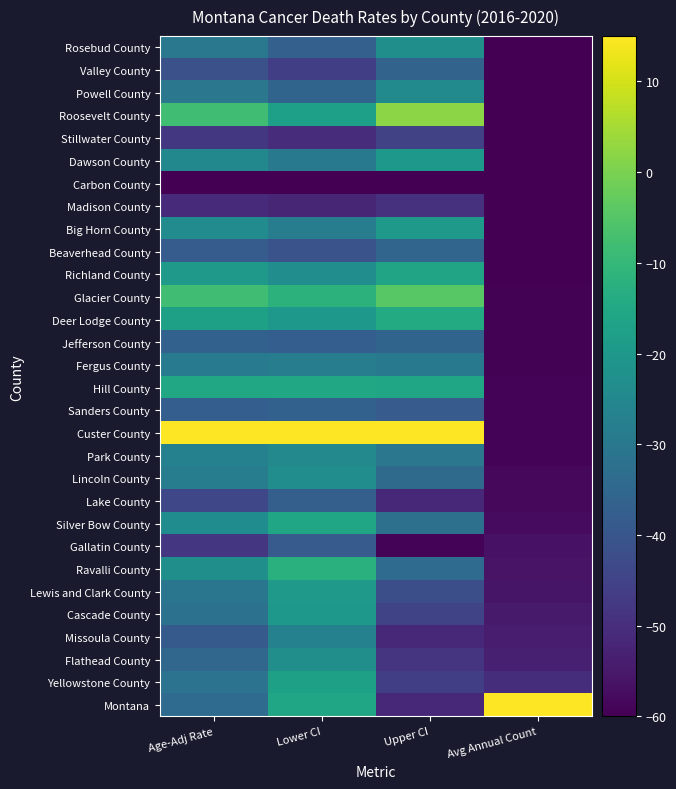

What is the maximum value shown in the chart?

15.0